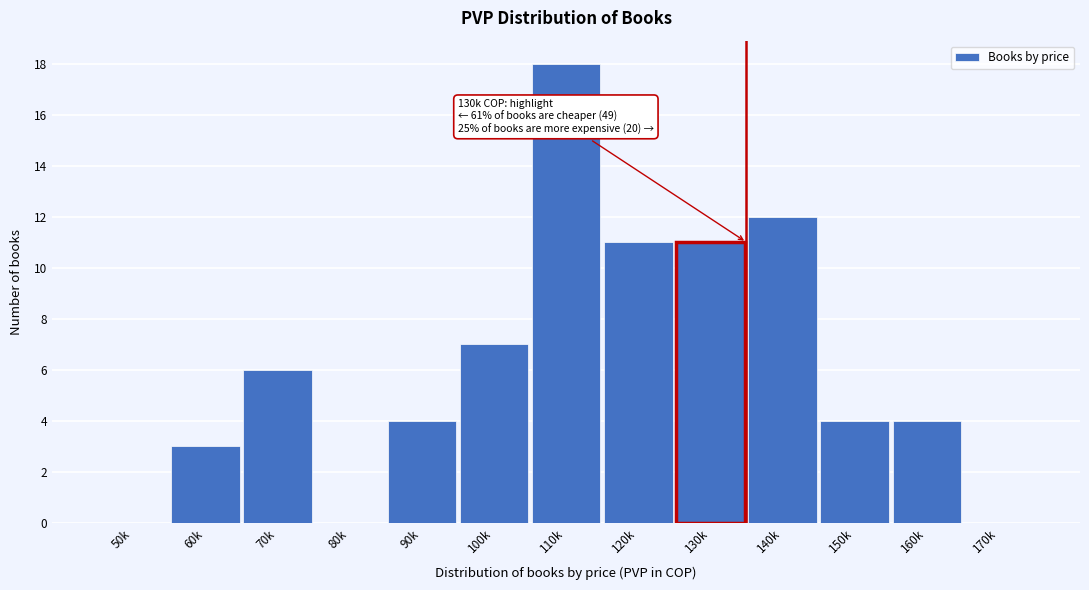

Reading left to right, extract all data points from this chart.

50k=0	60k=3	70k=6	80k=0	90k=4	100k=7	110k=18	120k=11	130k=11	140k=12	150k=4	160k=4	170k=0